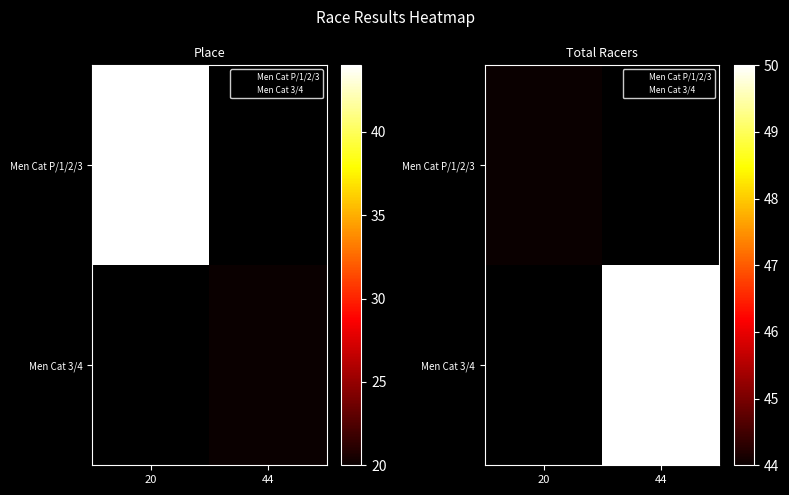

Where is Men Cat P/1/2/3 nearest to the value 44?

20